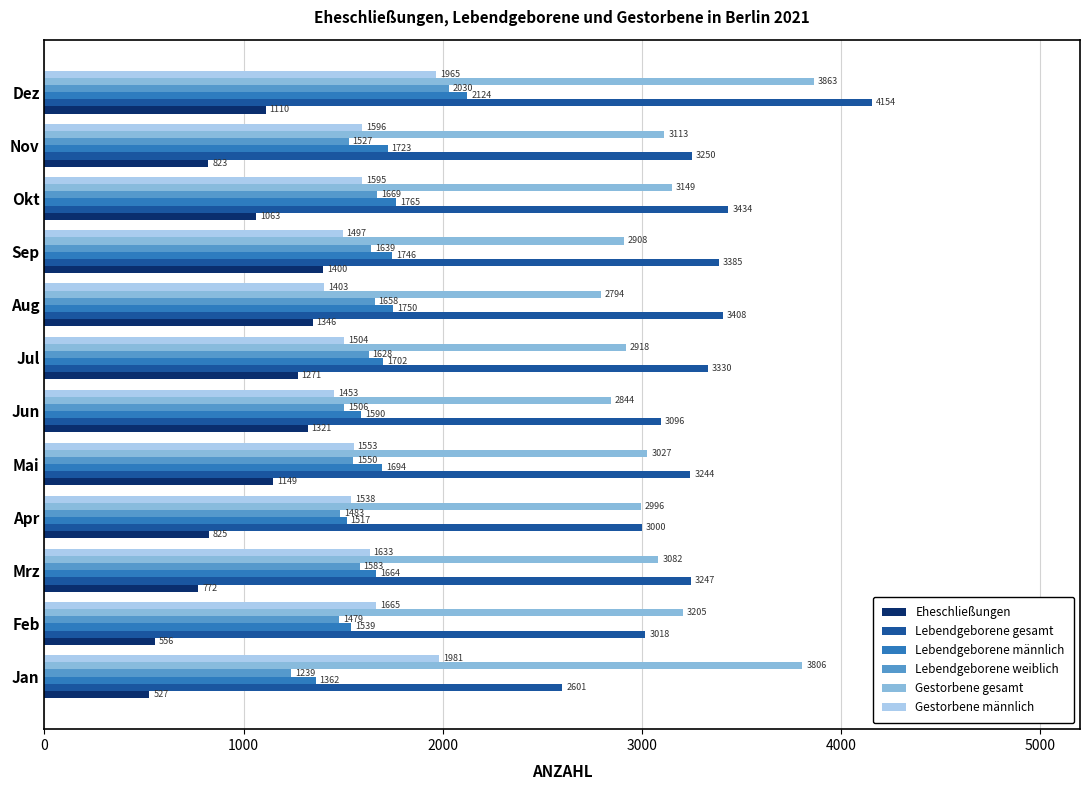

At how many categories does at least one series exceed 1435?

12